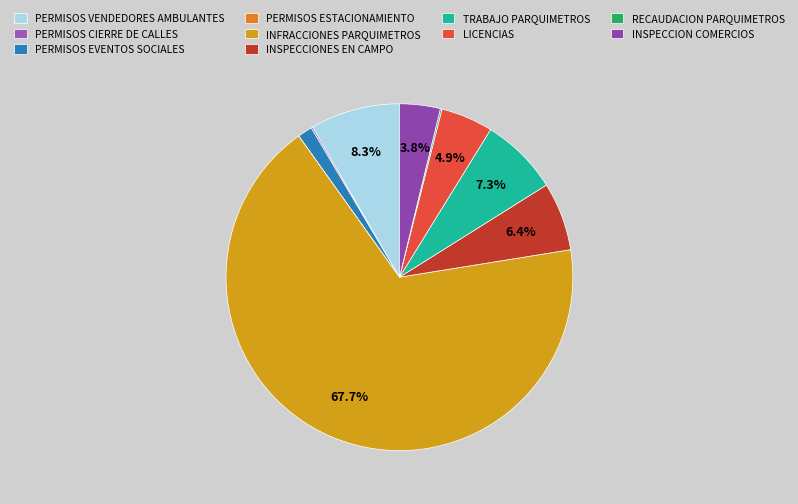

Which slice is the smallest?

PERMISOS ESTACIONAMIENTO